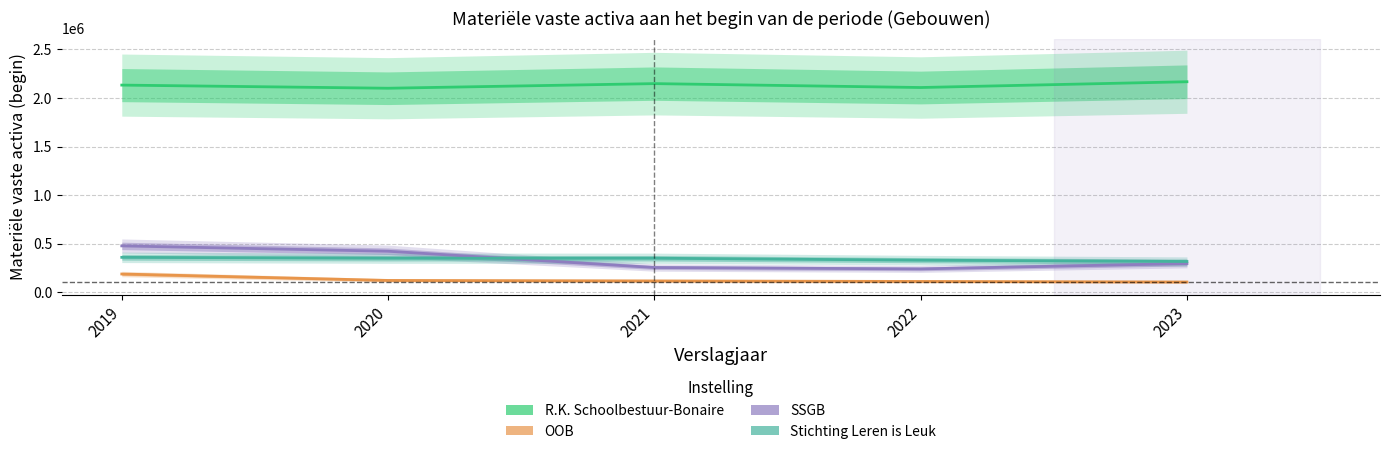

True or false: SSGB has more than 2 points higher than both neighbors.

False